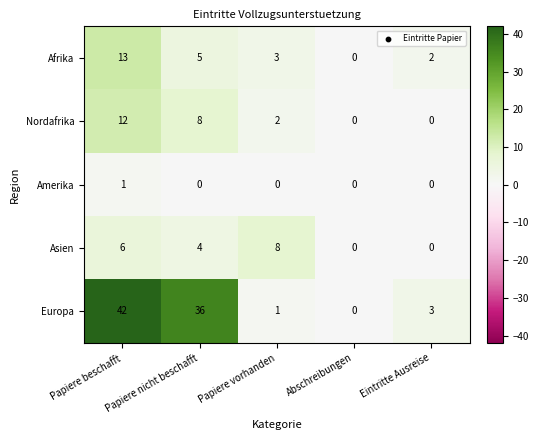

Is it true that Afrika equals 2 at Eintritte Ausreise?

True